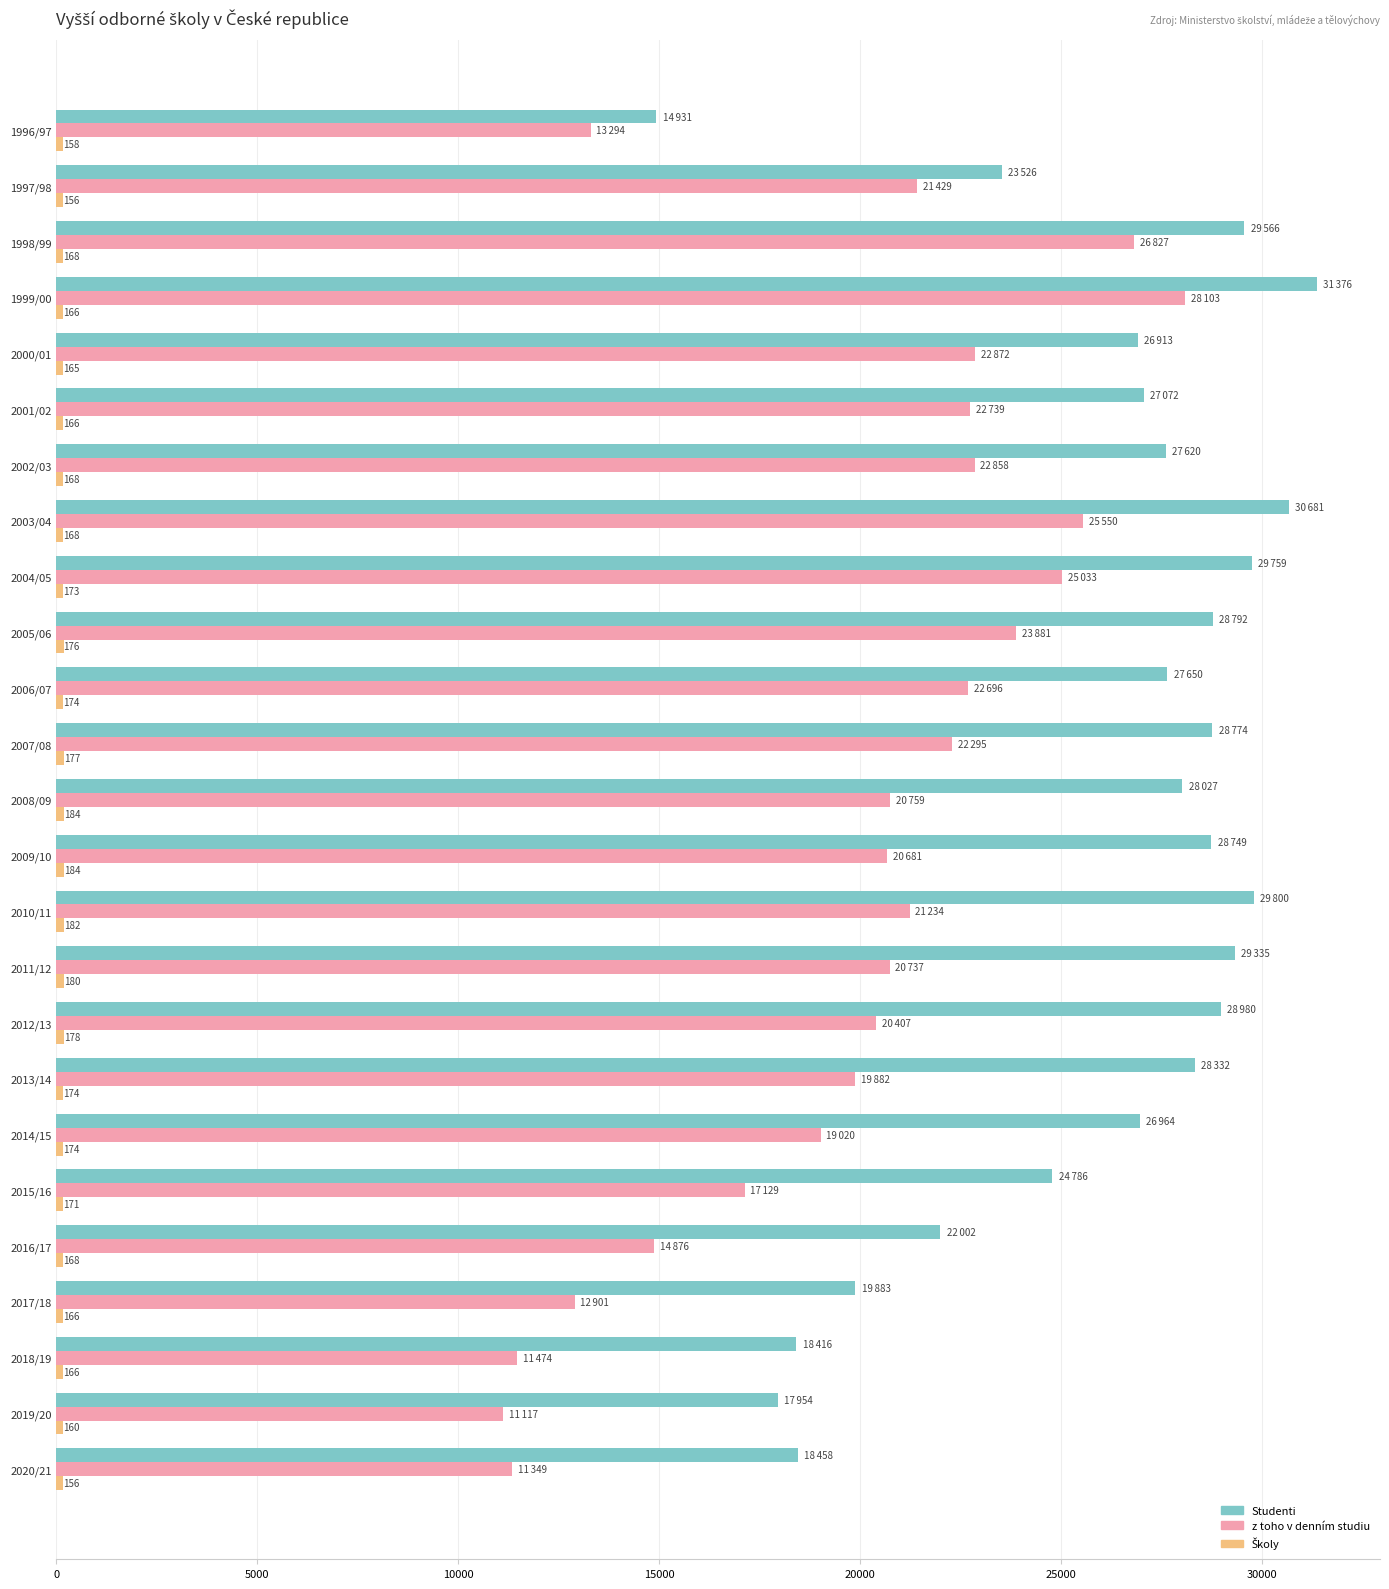

What is the average value of the z toho v denním studiu series?

19966